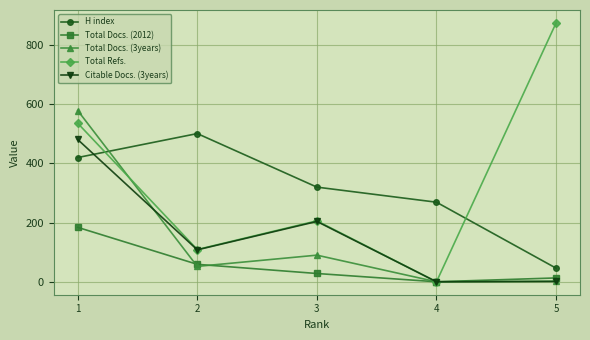

True or false: H index and Total Refs. intersect in this chart.

True